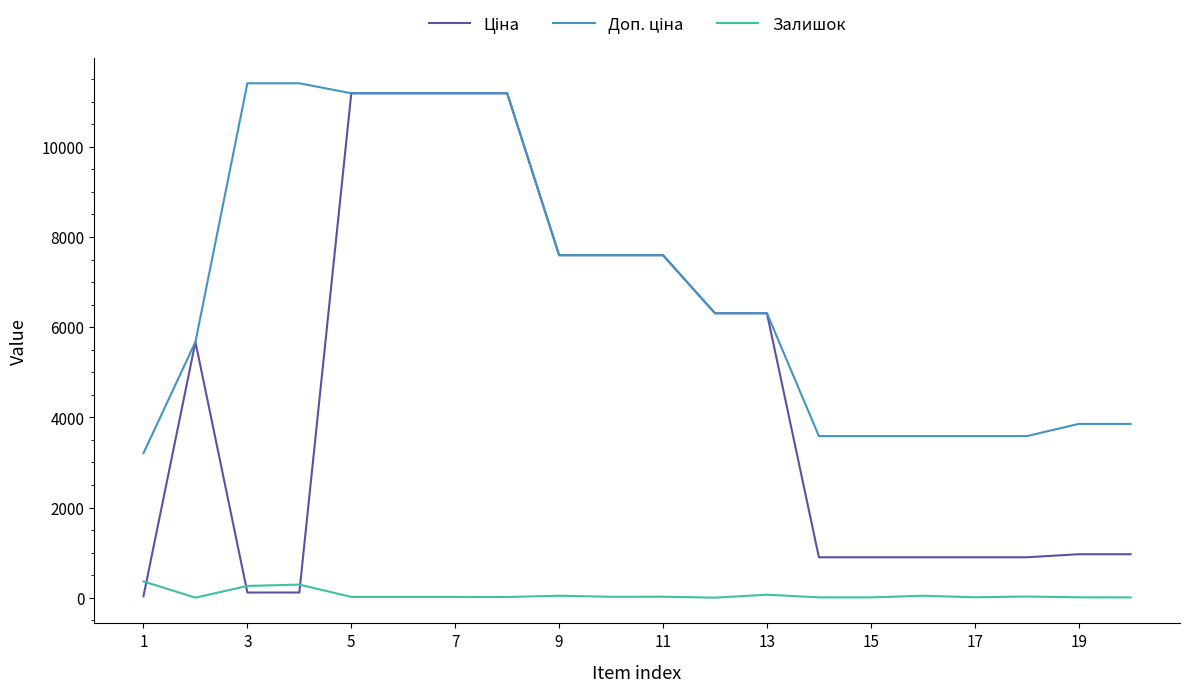

What is the maximum value for Залишок?

360.0